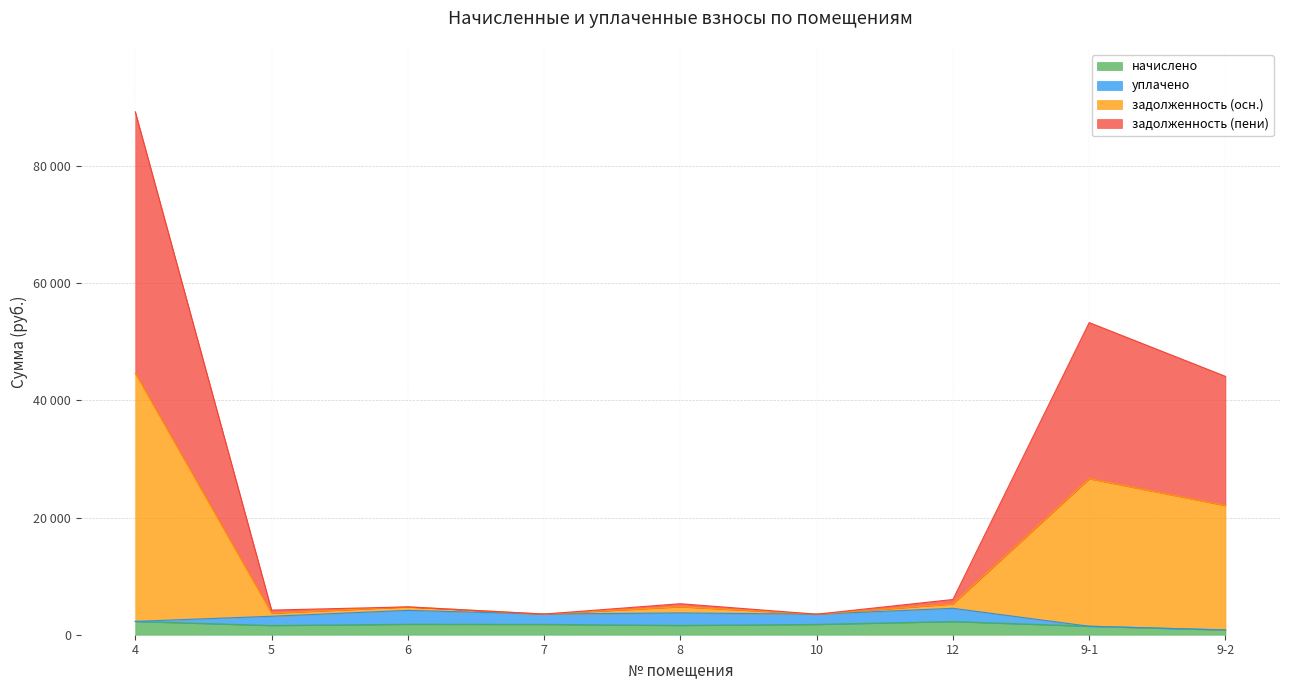

Is the value of задолженность (пени) at 8 greater than the value of задолженность (осн.) at 4?

No